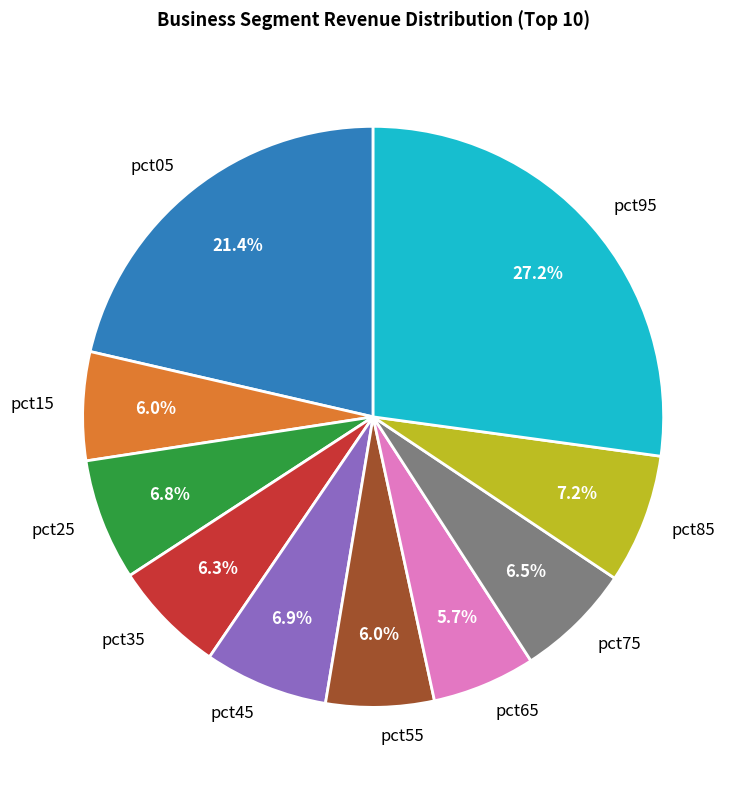

To the nearest percent, what is the combined percentage of pct95 and pct15?

33%